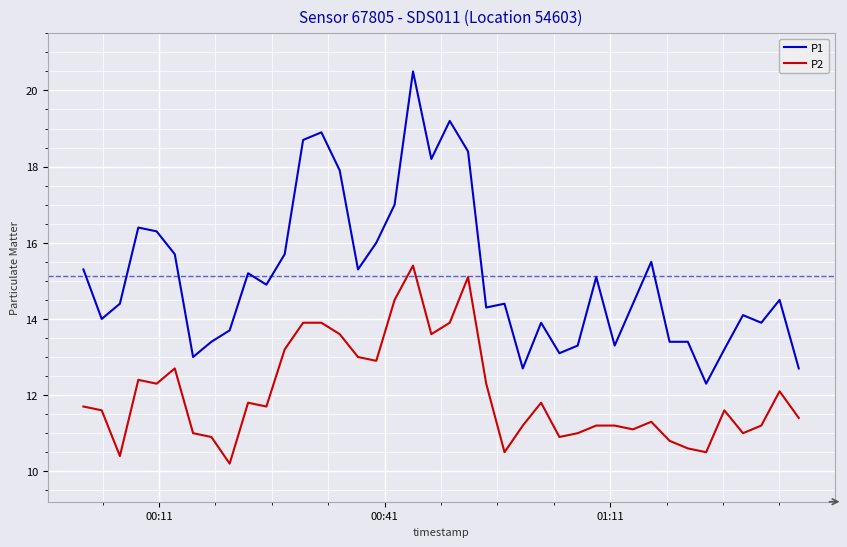

True or false: P1 and P2 cross at least once.

False